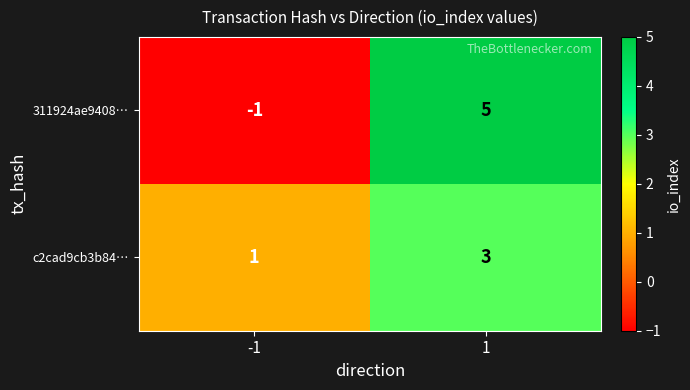

Reading left to right, extract all data points from this chart.

311924ae9408…: -1	5
c2cad9cb3b84…: 1	3